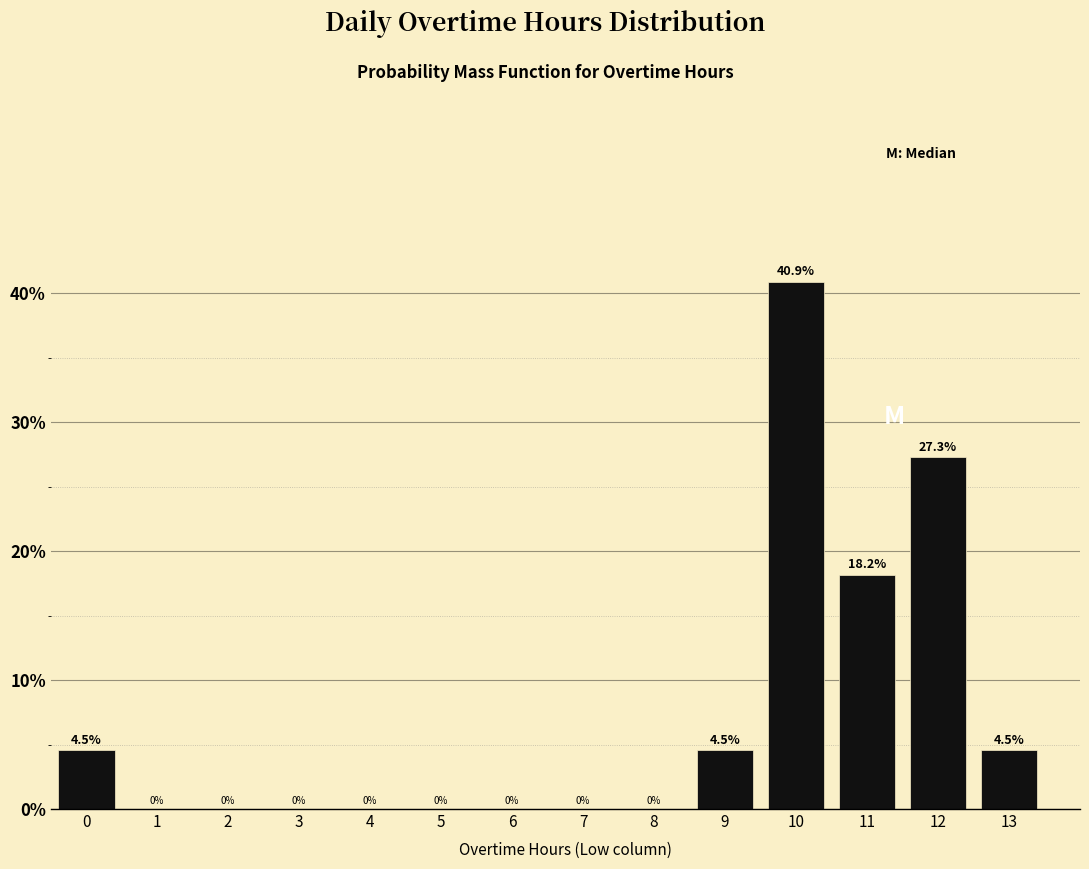

Reading left to right, extract all data points from this chart.

0=4.5	1=0.0	2=0.0	3=0.0	4=0.0	5=0.0	6=0.0	7=0.0	8=0.0	9=4.5	10=40.9	11=18.2	12=27.3	13=4.5